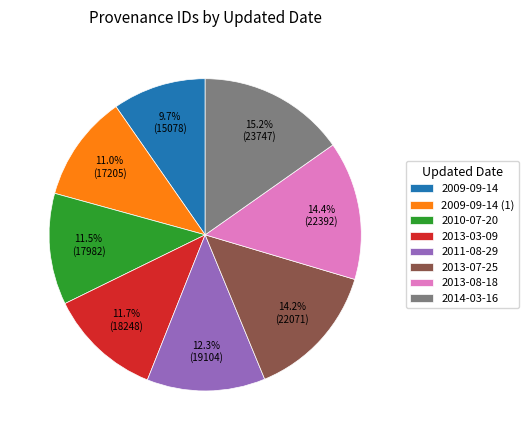

Approximately how many times larger is the value at 2013-07-25 compared to 2013-03-09?

1.2